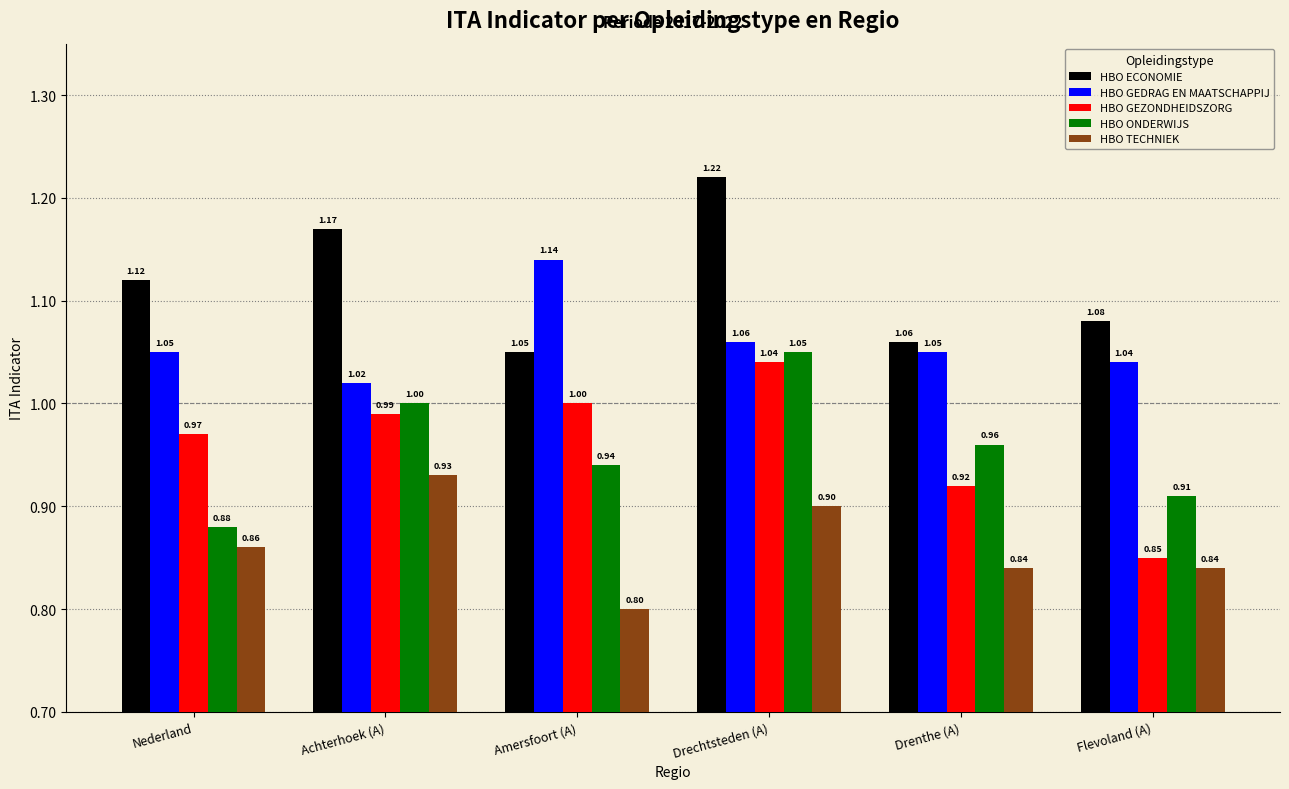

Which series has the widest spread of values?

HBO GEZONDHEIDSZORG